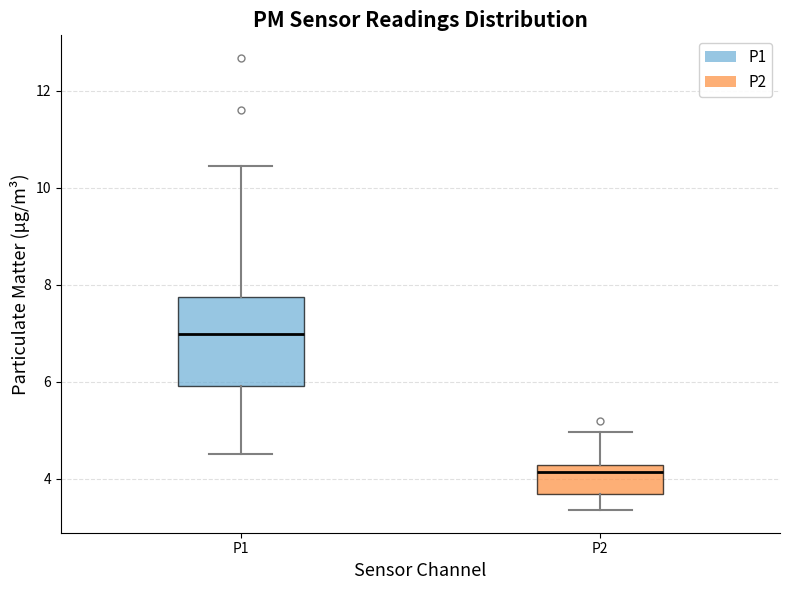

Which box is the tallest, from its lower edge to its upper edge?

P1